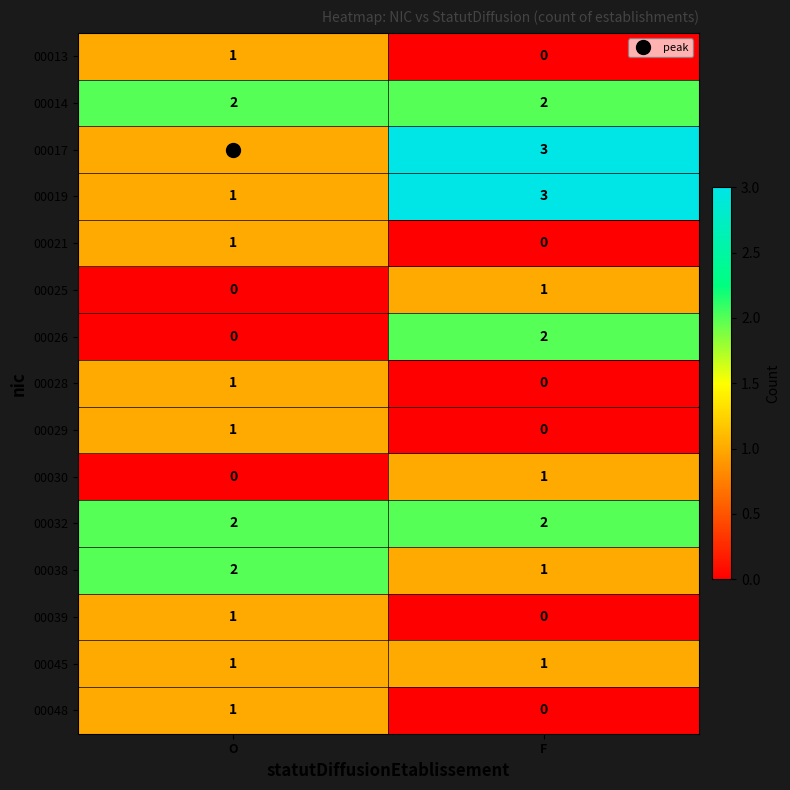

What is the difference between the highest and lowest values at F?

3